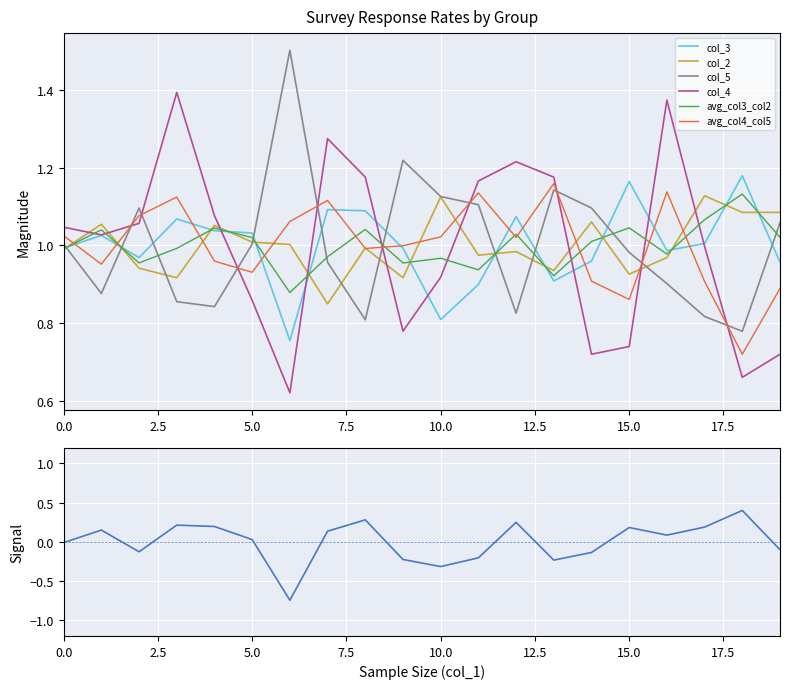

Reading right to left, what are all the values shown in this chart?

col_2: 1.1	1.1	1.1	1.0	0.9	1.1	0.9	1.0	1.0	1.1	0.9	1.0	0.9	1.0	1.0	1.1	0.9	0.9	1.1	1.0
col_3: 1.0	1.2	1.0	1.0	1.2	1.0	0.9	1.1	0.9	0.8	1.0	1.1	1.1	0.8	1.0	1.0	1.1	1.0	1.0	1.0
col_4: 0.7	0.7	1.0	1.4	0.7	0.7	1.2	1.2	1.2	0.9	0.8	1.2	1.3	0.6	0.9	1.1	1.4	1.1	1.0	1.0
col_5: 1.1	0.8	0.8	0.9	1.0	1.1	1.1	0.8	1.1	1.1	1.2	0.8	1.0	1.5	1.0	0.8	0.9	1.1	0.9	1.0